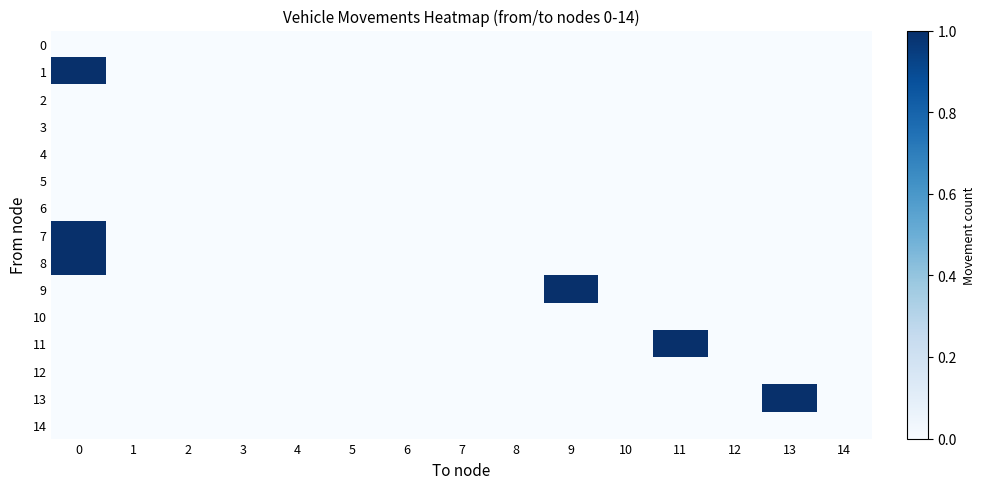

Which series has the largest range (max minus min)?

1